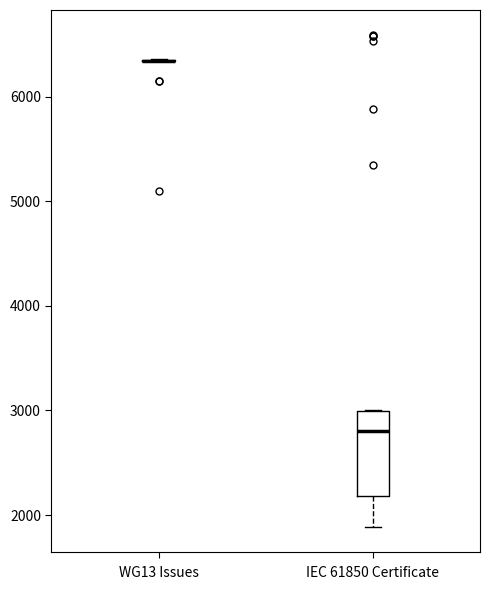

Comparing the boxes themselves (not the whiskers), which one is the tallest?

IEC 61850 Certificate